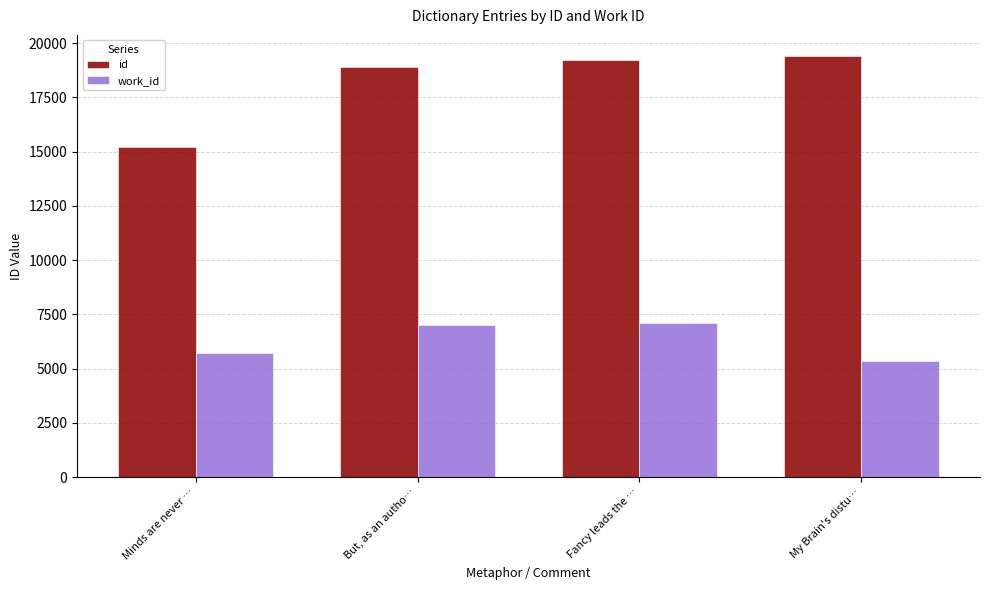

What is the sum of all work_id values?

25199